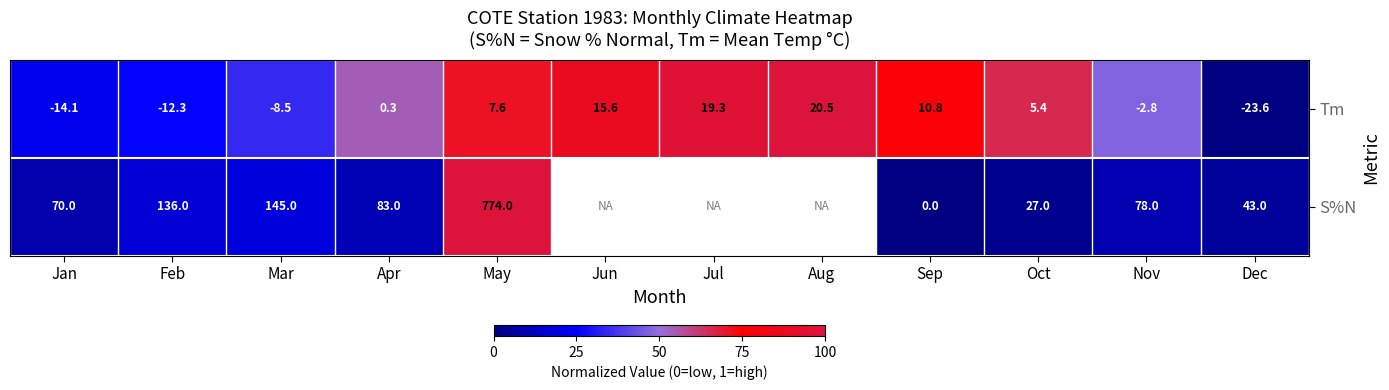

What is the total value across all series at Sep?

10.8